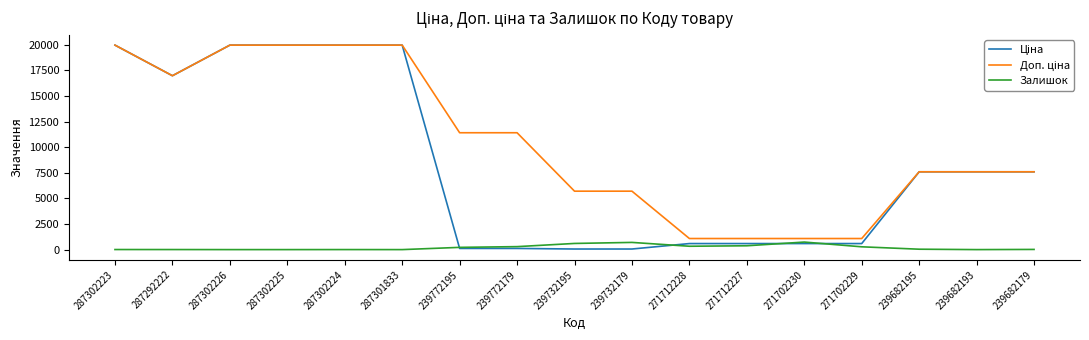

What is the greatest value displayed?

19964.2